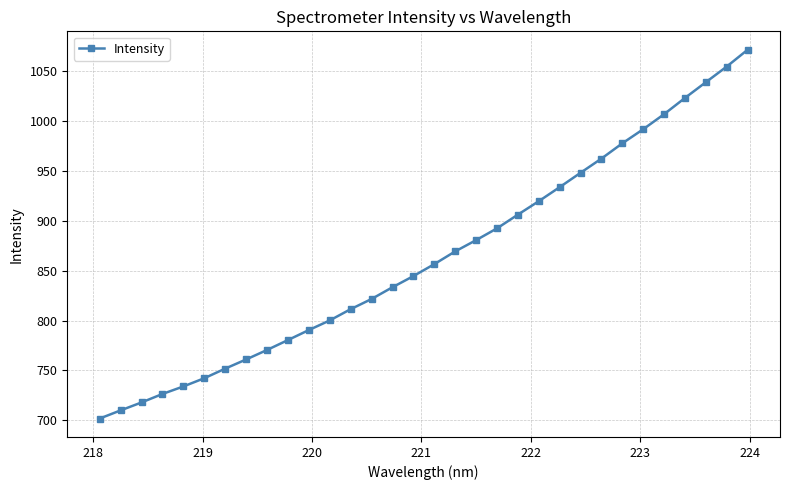

What is the average value?

863.4